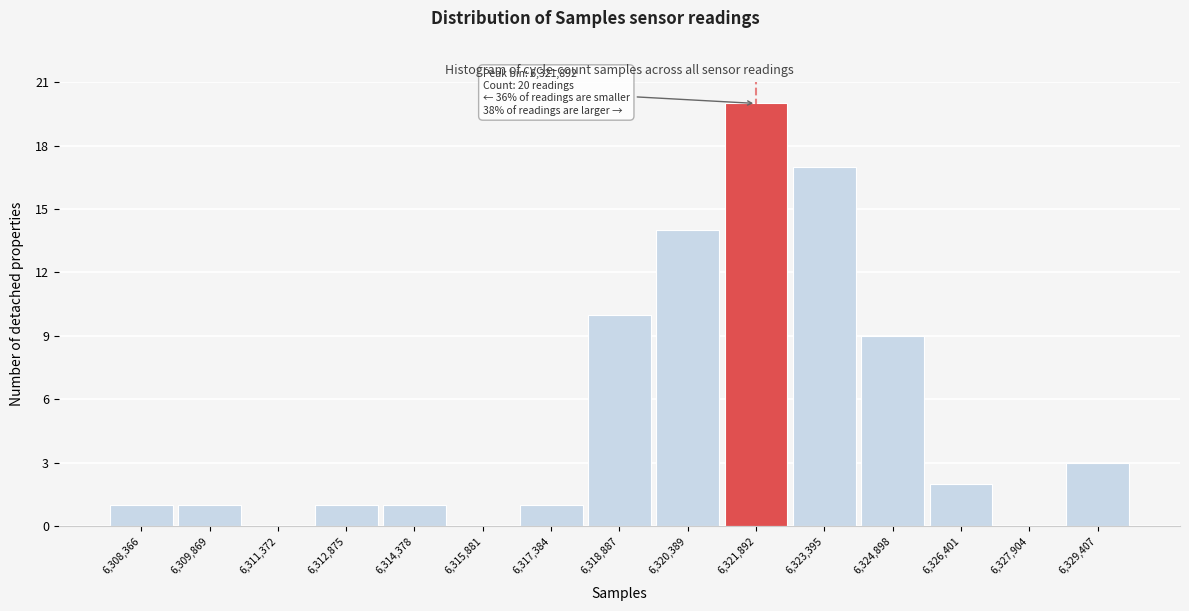

Which range on the x-axis has the tallest bar?

6321200 to 6322600